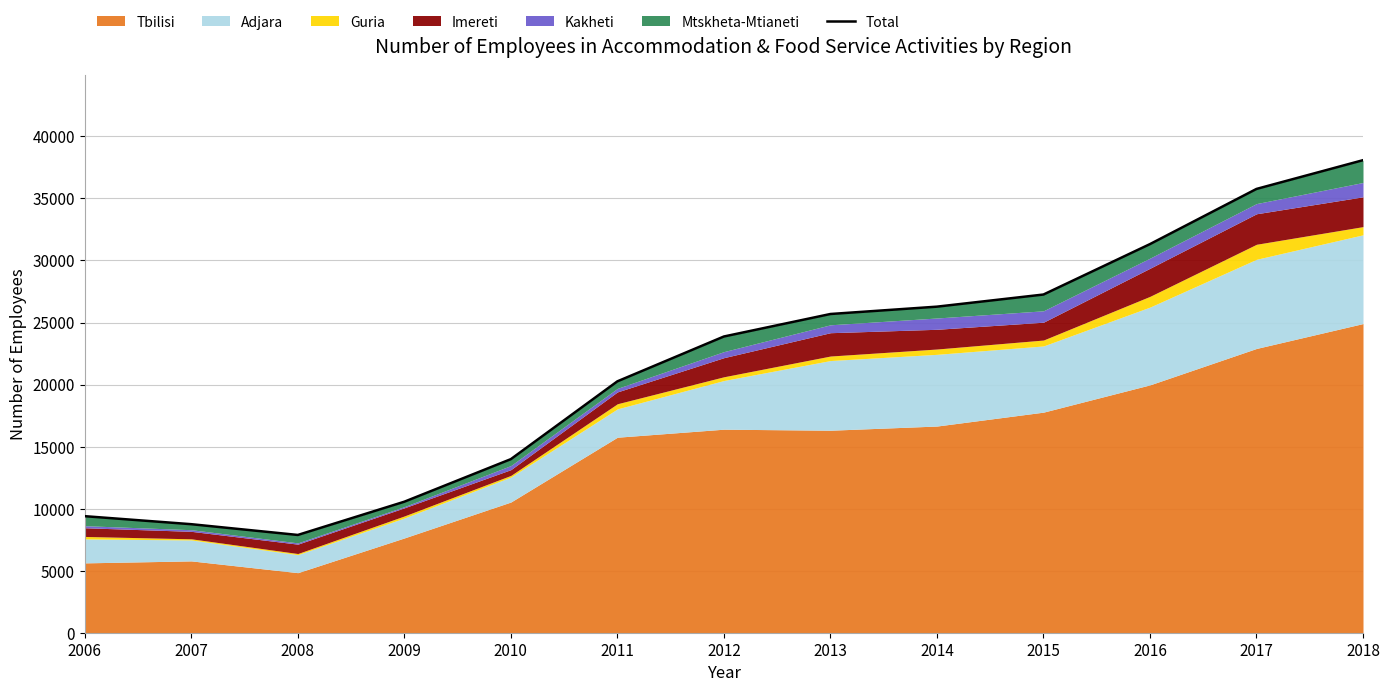

List the labels in order of value, smallest first.

2008, 2007, 2006, 2009, 2010, 2011, 2012, 2013, 2014, 2015, 2016, 2017, 2018